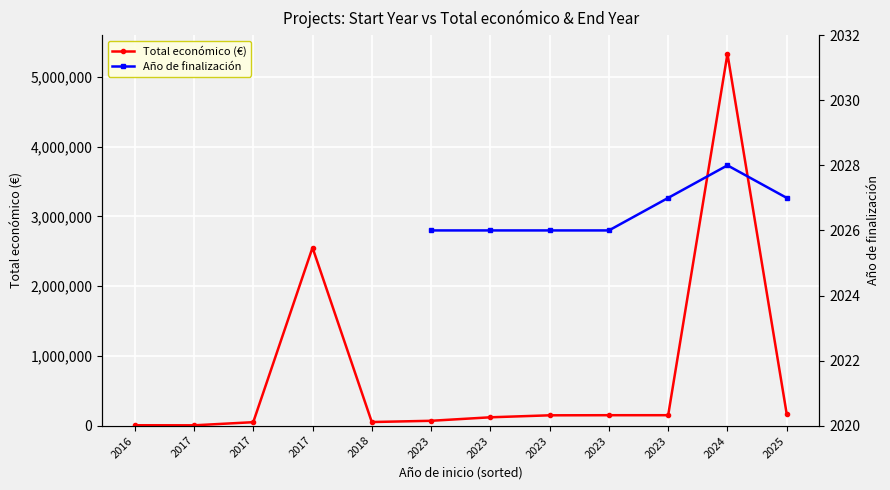

Where does the Año de finalización series first go above 2026?

2023